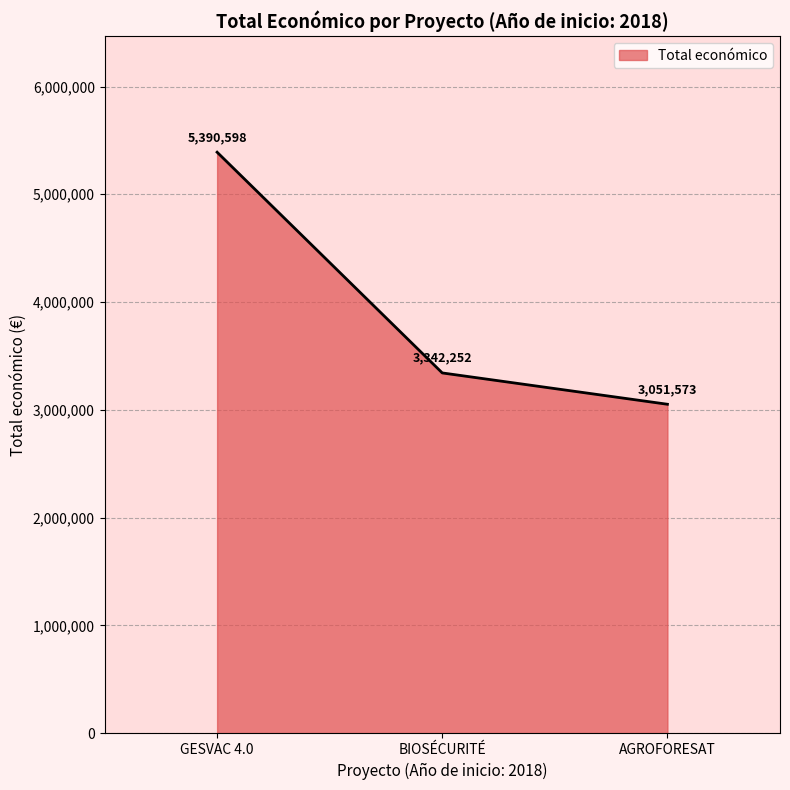

What position from the right is GESVAC 4.0?

3